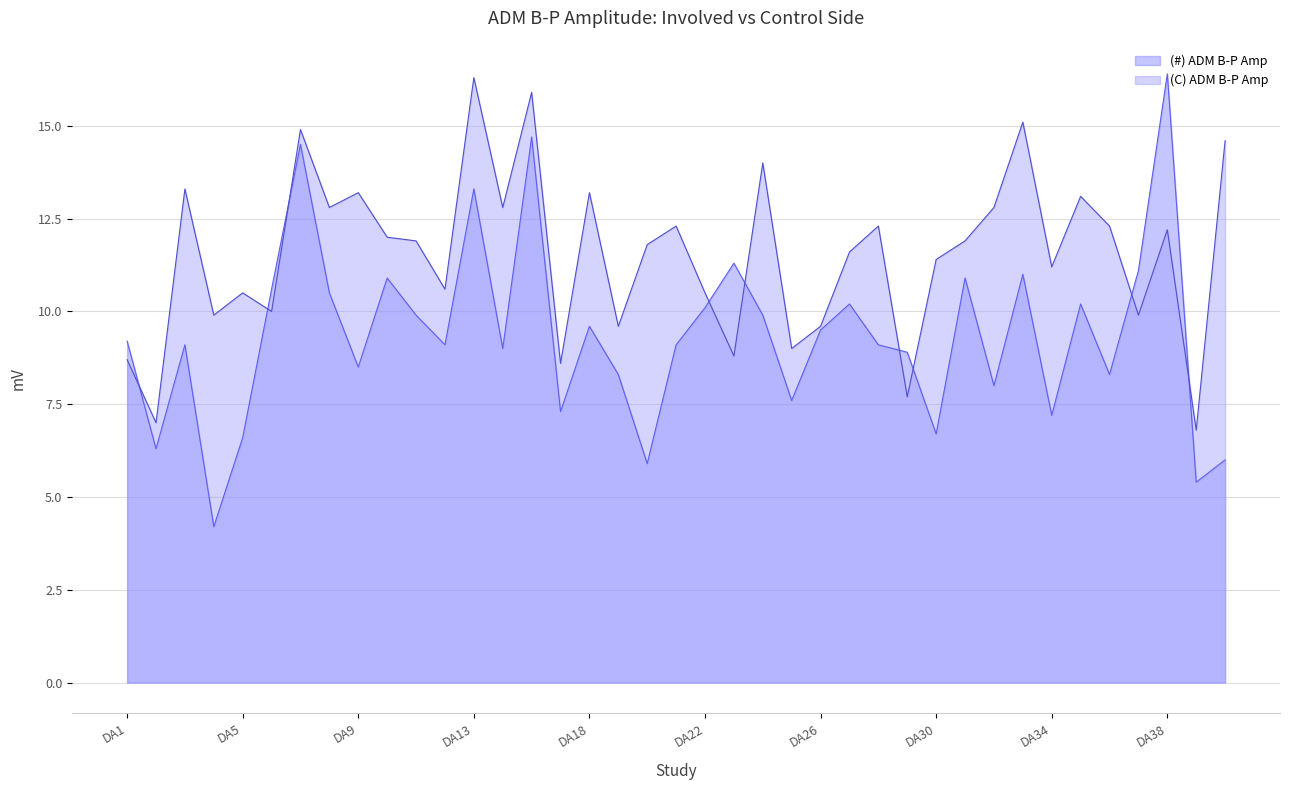

At which category does (C) ADM B-P Amp reach its first local valley?

DA2